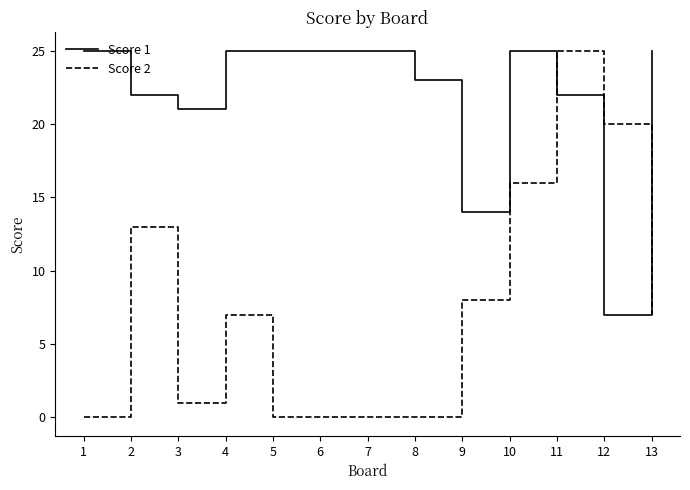

The value of Score 1 at 13 is 25. True or false?

True